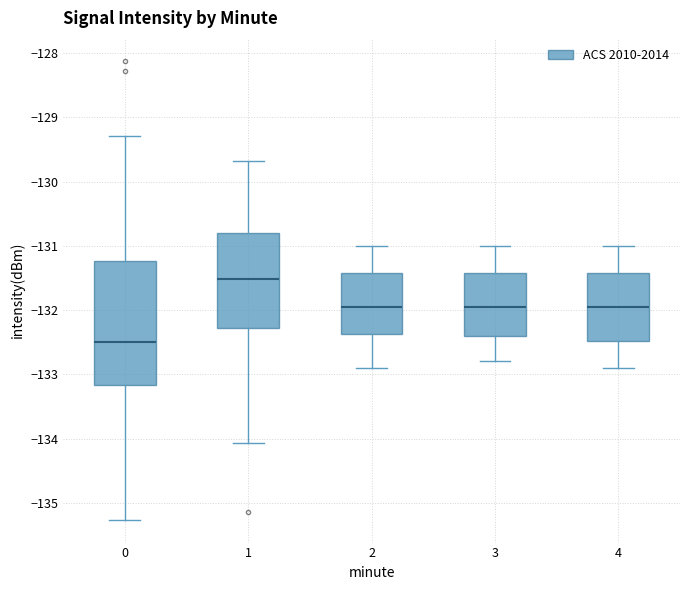

Where does the upper whisker of the box at x = 1 end on the y-axis? The values are not printed on the chart, so give them approximately, as read against the axis.

-129.7